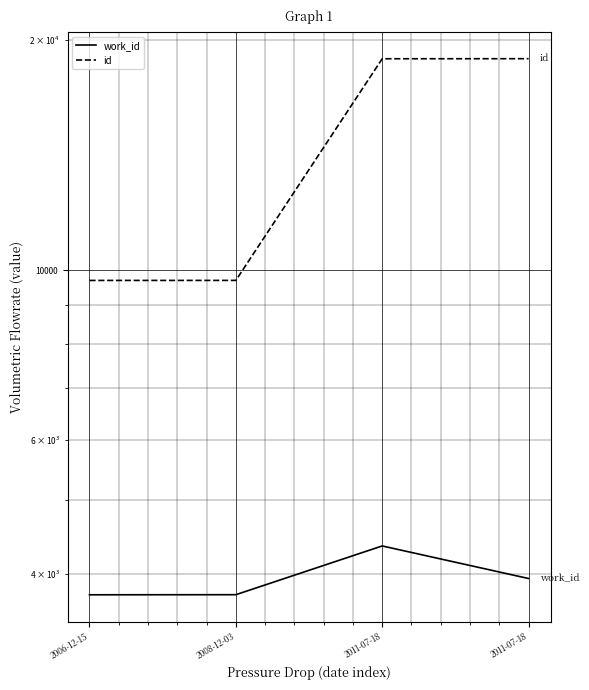

What is the sum of the work_id values at 2011-07-18 and 2006-12-15?

7703